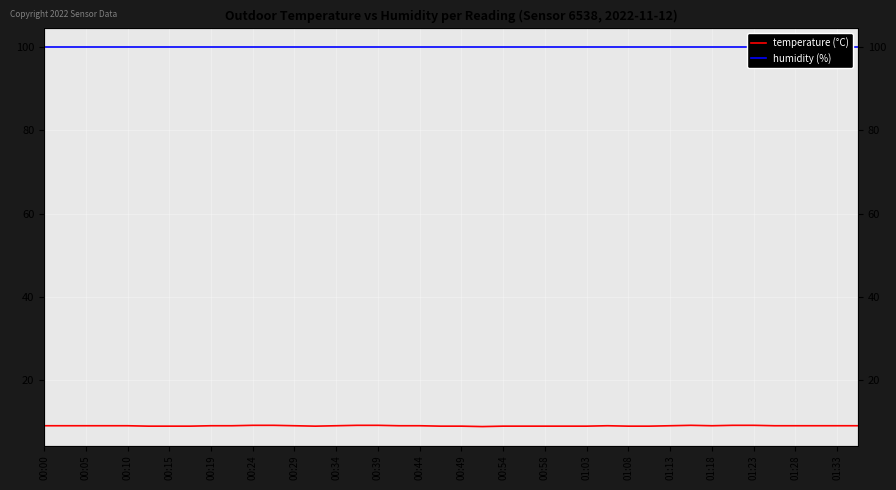

True or false: humidity (%) has more than 0 interior local peaks.

False